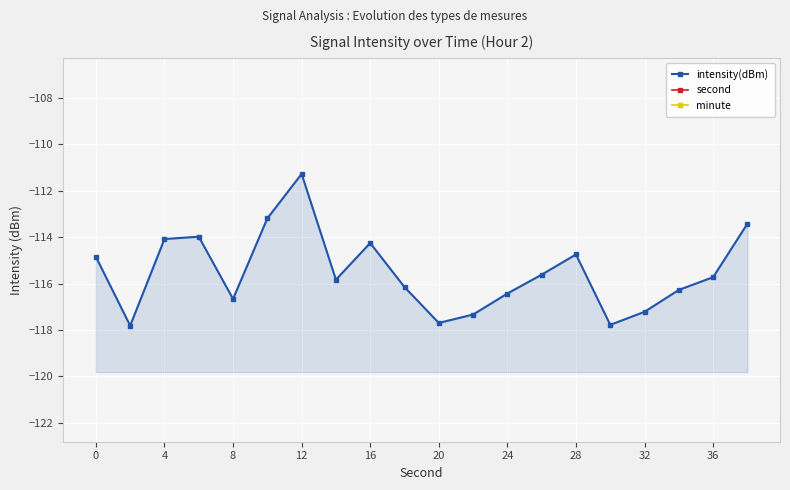

True or false: second and minute cross at least once.

False